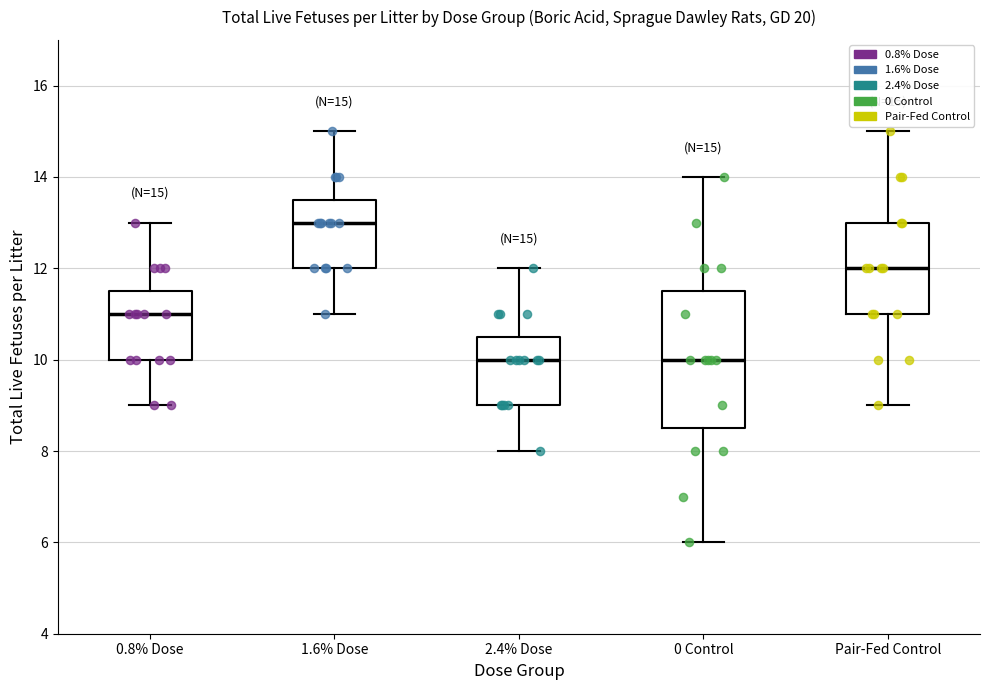

Which box's median line is the highest?

1.6% Dose